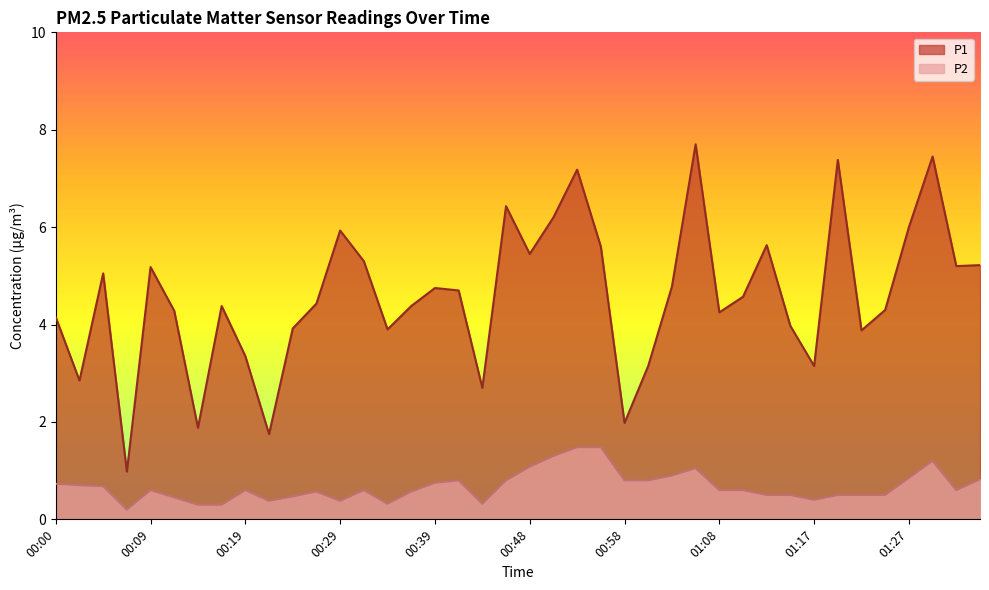

What is the total value across all series at 01:08?

4.8